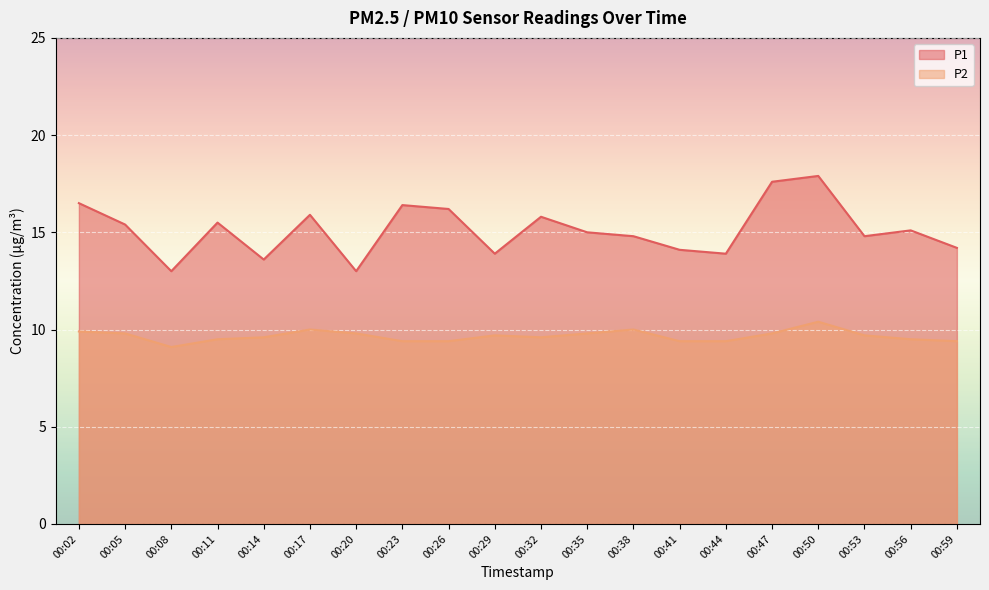

Which series has the largest range (max minus min)?

P1